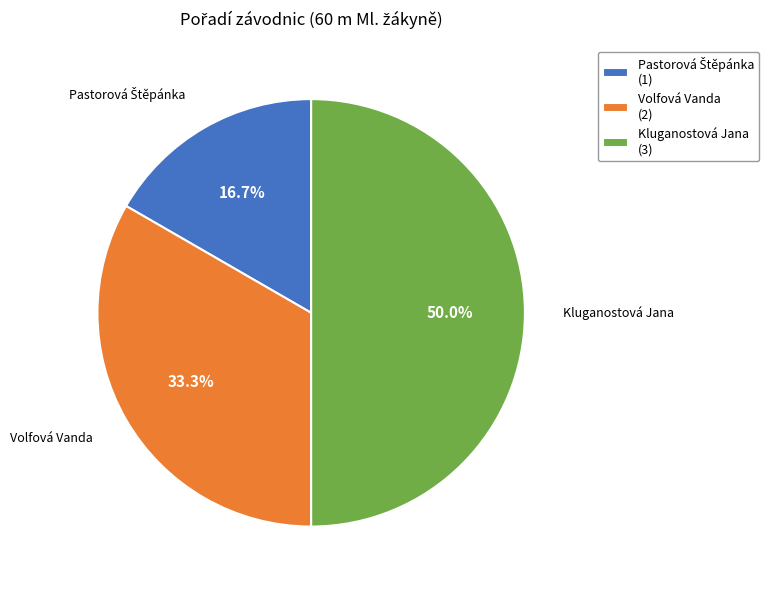

What is the total percentage of Volfová Vanda and Kluganostová Jana?

83.3%